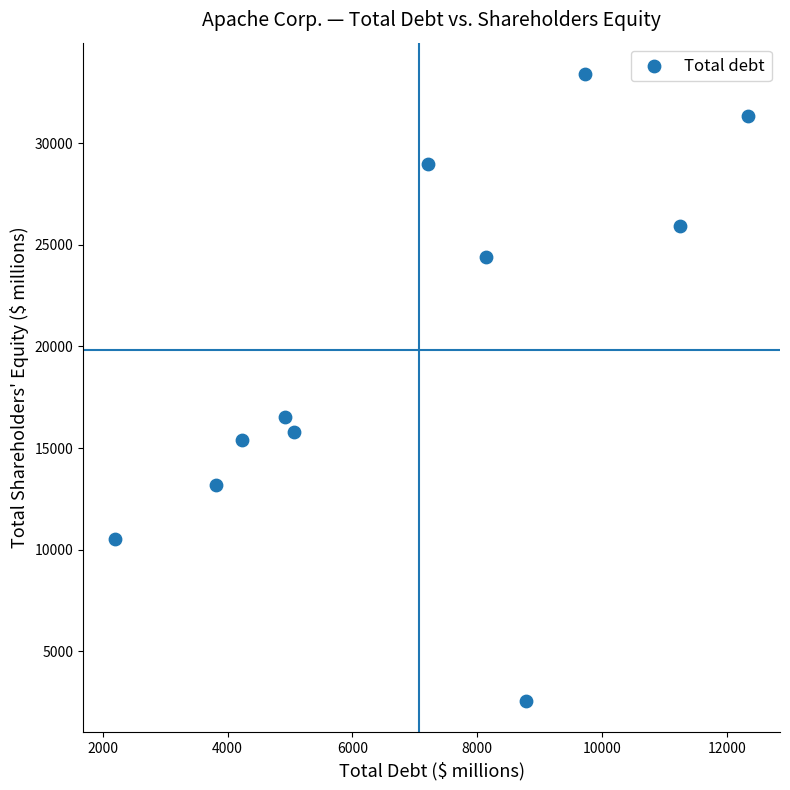

What is the range of X values (max minus min)?

10153